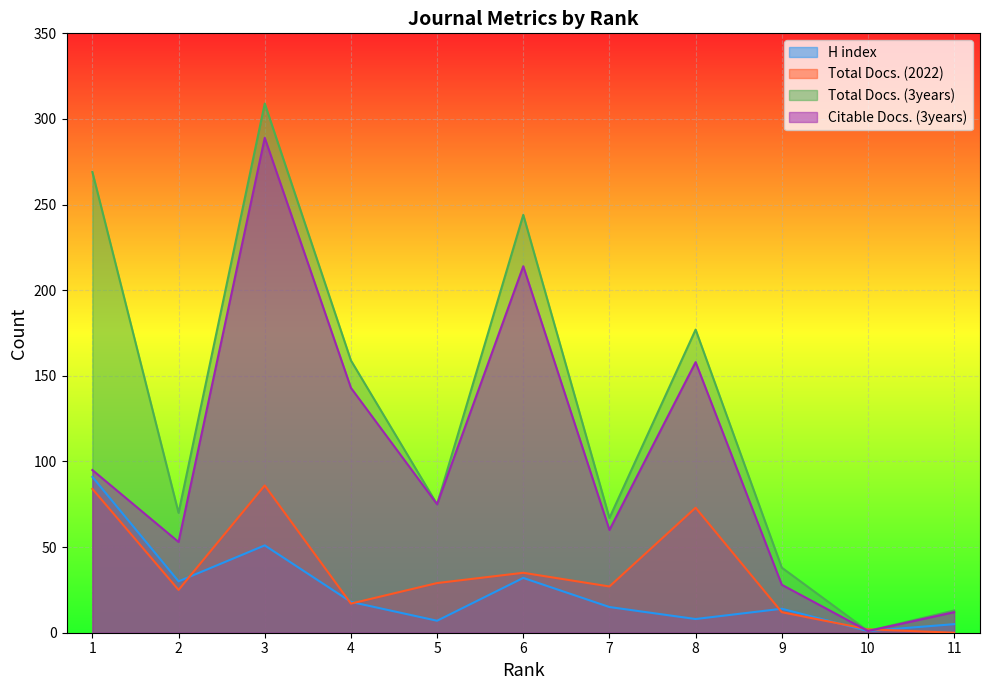

How many values in the Total Docs. (3years) series are below 75?

5